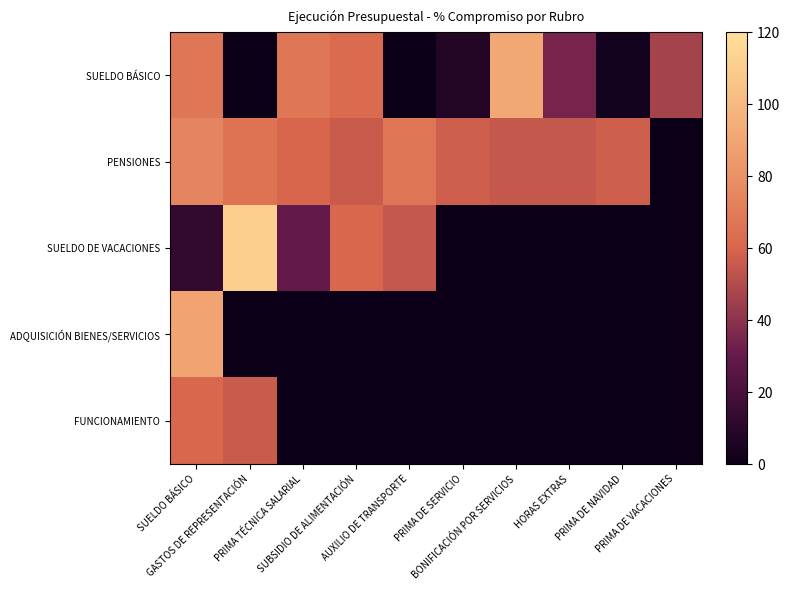

Reading right to left, transcribe all the data shown in this chart.

SUELDO BÁSICO: PRIMA DE VACACIONES=0.2	PRIMA DE NAVIDAD=0.0	HORAS EXTRAS=0.2	BONIFICACIÓN POR SERVICIOS=0.5	PRIMA DE SERVICIO=0.0	AUXILIO DE TRANSPORTE=0.0	SUBSIDIO DE ALIMENTACIÓN=0.3	PRIMA TÉCNICA SALARIAL=0.3	GASTOS DE REPRESENTACIÓN=0.0	SUELDO BÁSICO=0.3
PENSIONES: PRIMA DE VACACIONES=0.0	PRIMA DE NAVIDAD=0.3	HORAS EXTRAS=0.3	BONIFICACIÓN POR SERVICIOS=0.3	PRIMA DE SERVICIO=0.3	AUXILIO DE TRANSPORTE=0.3	SUBSIDIO DE ALIMENTACIÓN=0.3	PRIMA TÉCNICA SALARIAL=0.3	GASTOS DE REPRESENTACIÓN=0.3	SUELDO BÁSICO=0.4
SUELDO DE VACACIONES: PRIMA DE VACACIONES=0.0	PRIMA DE NAVIDAD=0.0	HORAS EXTRAS=0.0	BONIFICACIÓN POR SERVICIOS=0.0	PRIMA DE SERVICIO=0.0	AUXILIO DE TRANSPORTE=0.3	SUBSIDIO DE ALIMENTACIÓN=0.3	PRIMA TÉCNICA SALARIAL=0.1	GASTOS DE REPRESENTACIÓN=0.6	SUELDO BÁSICO=0.1
ADQUISICIÓN BIENES/SERVICIOS: PRIMA DE VACACIONES=0.0	PRIMA DE NAVIDAD=0.0	HORAS EXTRAS=0.0	BONIFICACIÓN POR SERVICIOS=0.0	PRIMA DE SERVICIO=0.0	AUXILIO DE TRANSPORTE=0.0	SUBSIDIO DE ALIMENTACIÓN=0.0	PRIMA TÉCNICA SALARIAL=0.0	GASTOS DE REPRESENTACIÓN=0.0	SUELDO BÁSICO=0.4
FUNCIONAMIENTO: PRIMA DE VACACIONES=0.0	PRIMA DE NAVIDAD=0.0	HORAS EXTRAS=0.0	BONIFICACIÓN POR SERVICIOS=0.0	PRIMA DE SERVICIO=0.0	AUXILIO DE TRANSPORTE=0.0	SUBSIDIO DE ALIMENTACIÓN=0.0	PRIMA TÉCNICA SALARIAL=0.0	GASTOS DE REPRESENTACIÓN=0.3	SUELDO BÁSICO=0.3